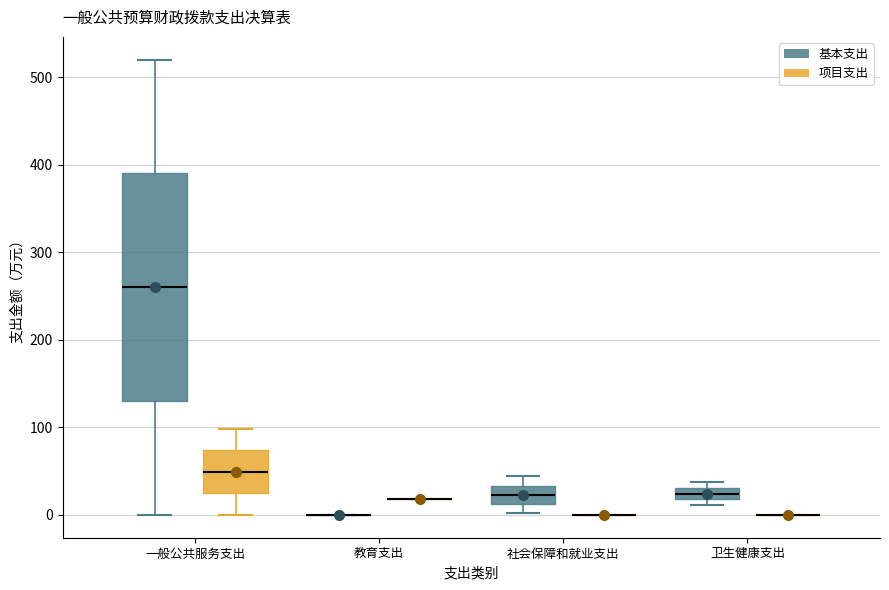

Which box is the tallest, from its lower edge to its upper edge?

一般公共服务支出 (基本支出)